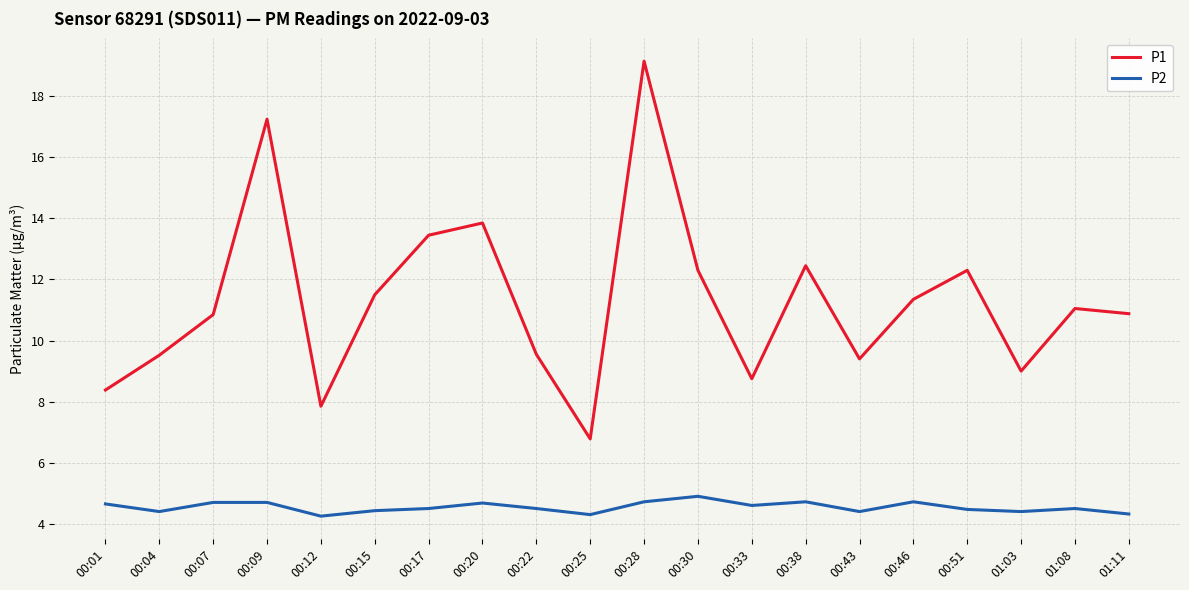

The value of P1 at 00:25 is 6.8. True or false?

True